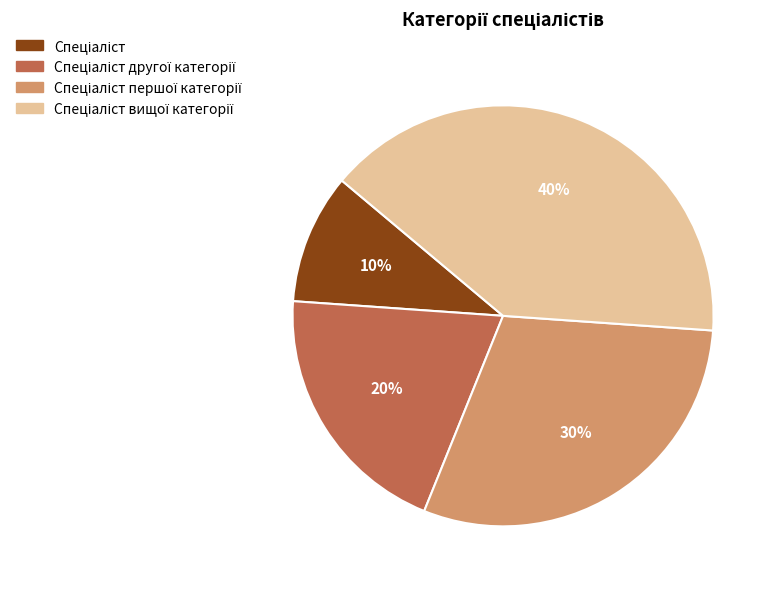

To the nearest percent, what is the average slice percentage?

25%